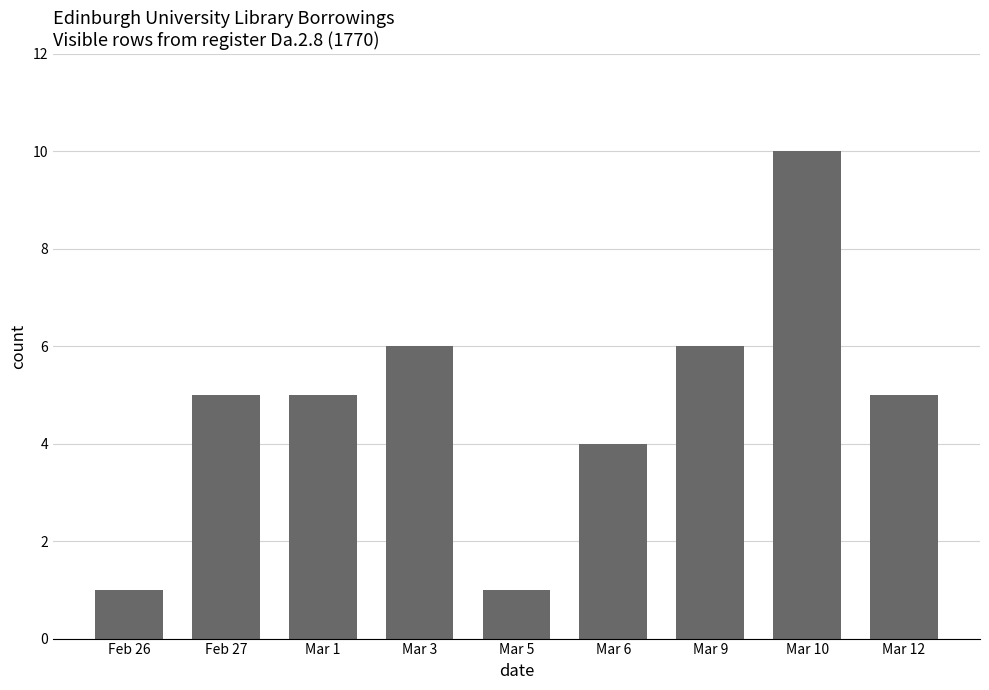

What is the greatest value displayed?

10